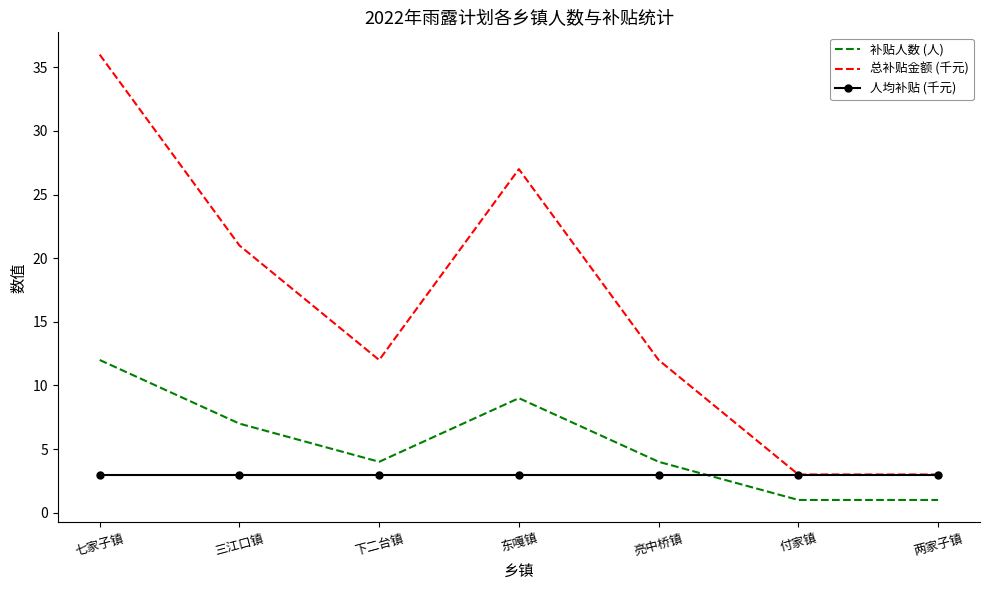

Which series has the largest total across all categories?

总补贴金额 (千元)